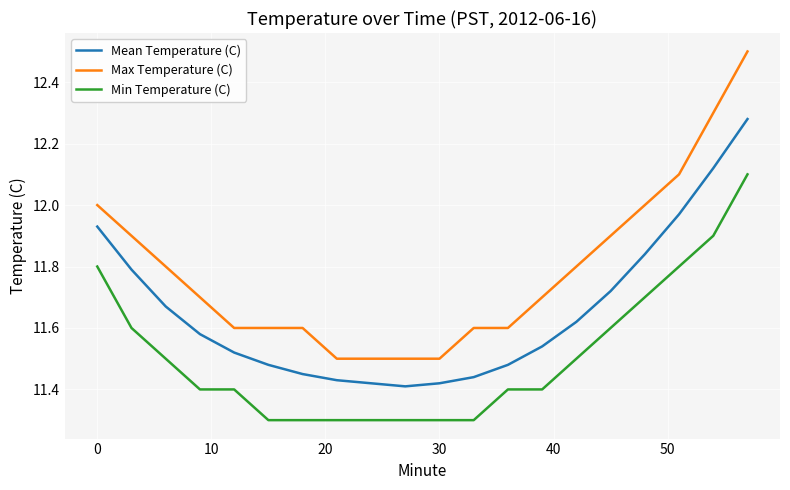

Which series has the largest range (max minus min)?

Max Temperature (C)